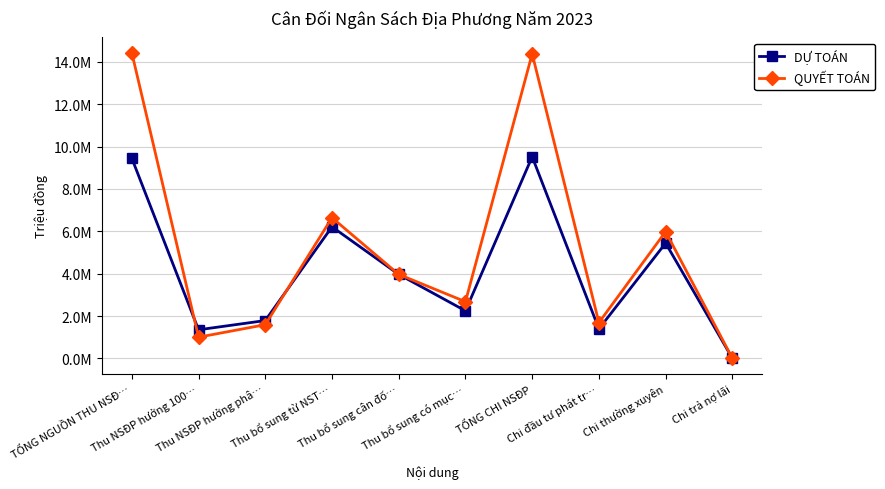

What are all the series names shown in the legend?

DỰ TOÁN, QUYẾT TOÁN